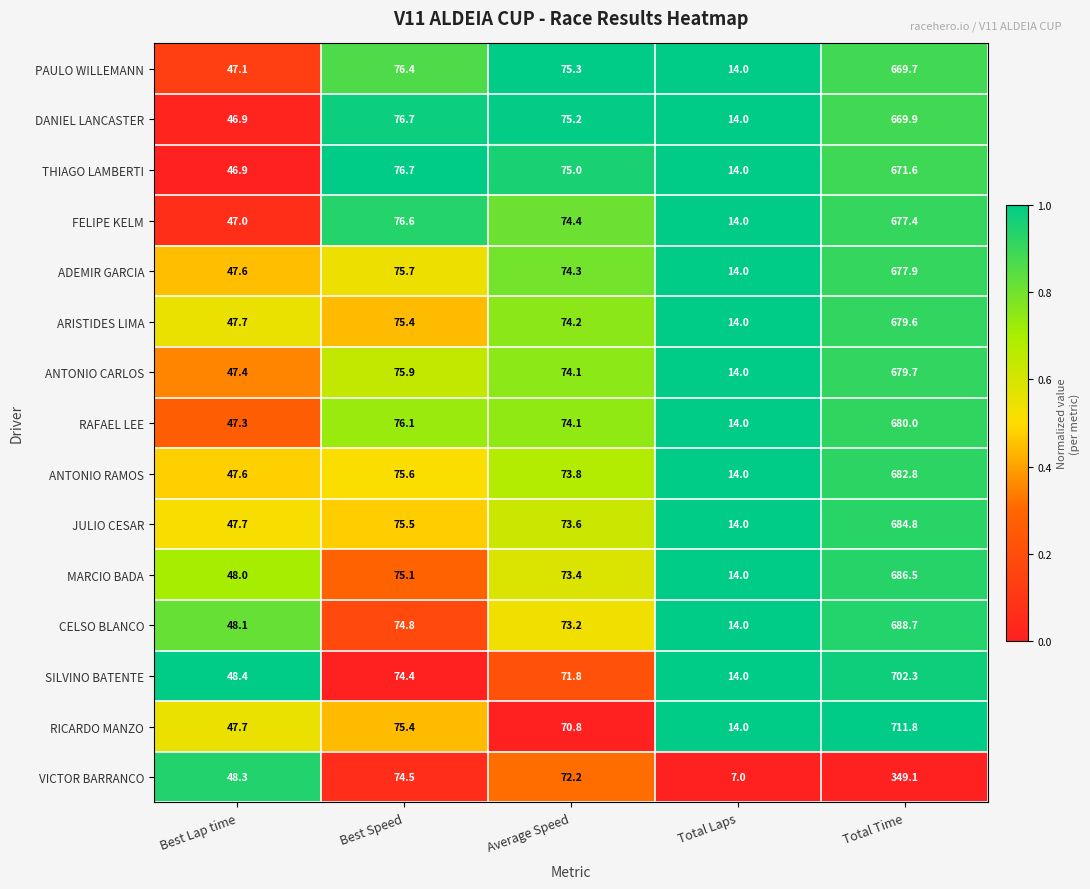

At which category is the sum across all series the highest?

Total Time